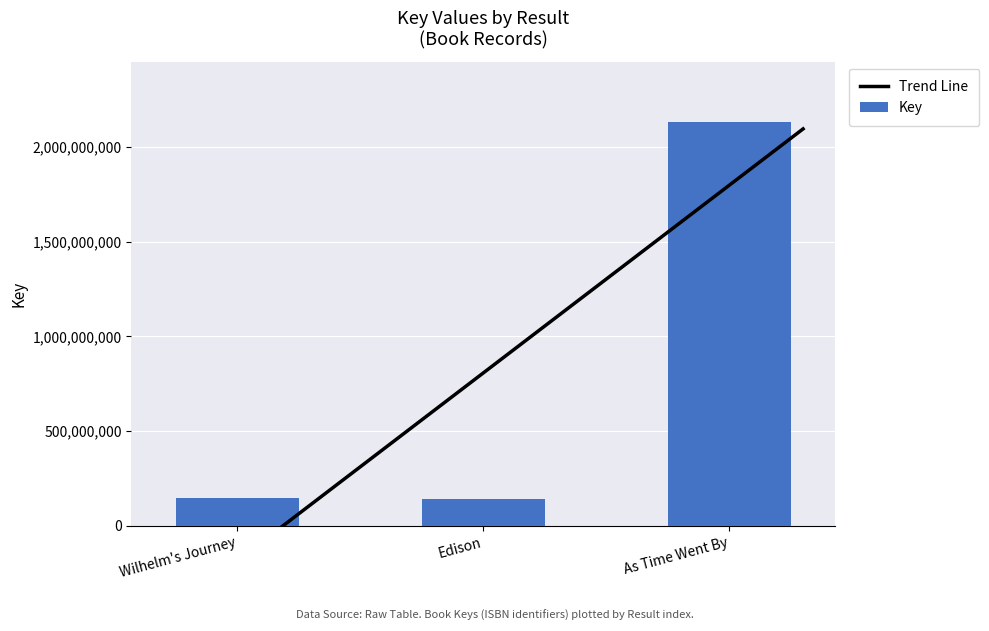

How many categories are shown in the chart?

3